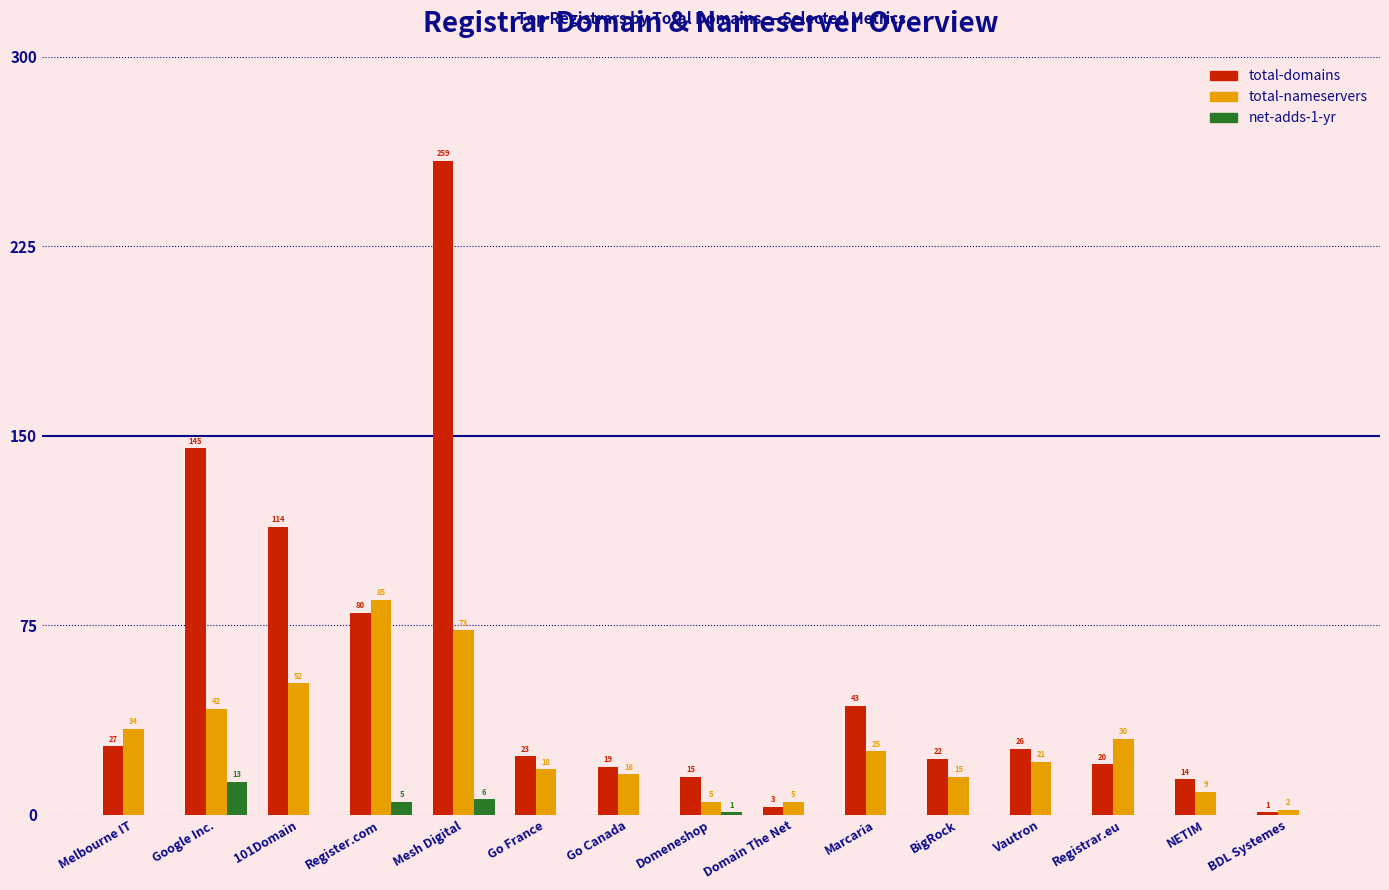

Read the total-nameservers value at Go France, to the nearest 10.

20